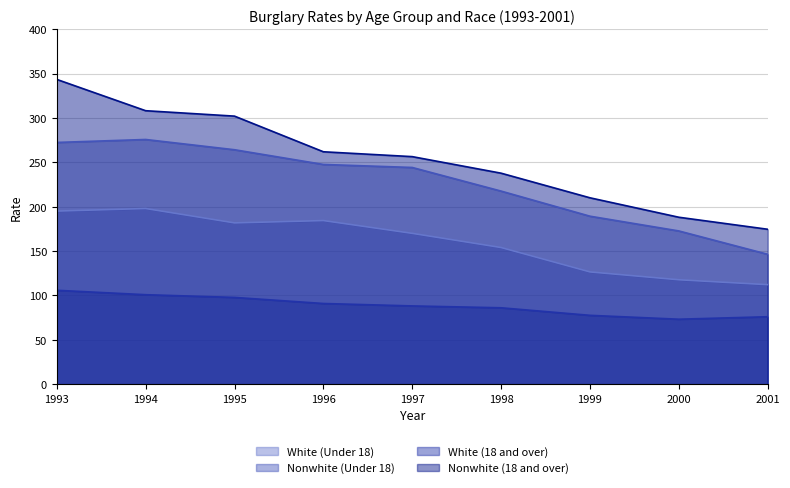

What are all the series names shown in the legend?

White (Under 18), Nonwhite (Under 18), White (18 and over), Nonwhite (18 and over)